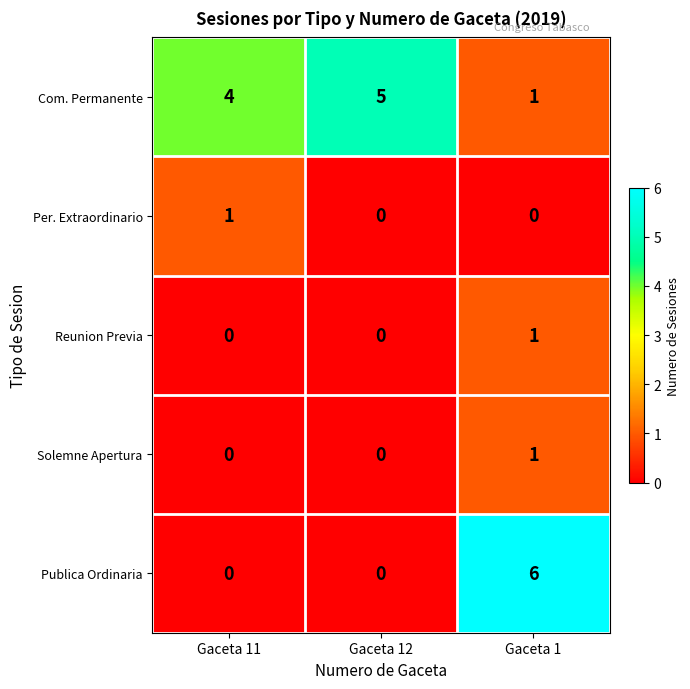

Reading left to right, list all the values displayed in this chart.

Com. Permanente: Gaceta 11=4	Gaceta 12=5	Gaceta 1=1
Per. Extraordinario: Gaceta 11=1	Gaceta 12=0	Gaceta 1=0
Reunion Previa: Gaceta 11=0	Gaceta 12=0	Gaceta 1=1
Solemne Apertura: Gaceta 11=0	Gaceta 12=0	Gaceta 1=1
Publica Ordinaria: Gaceta 11=0	Gaceta 12=0	Gaceta 1=6